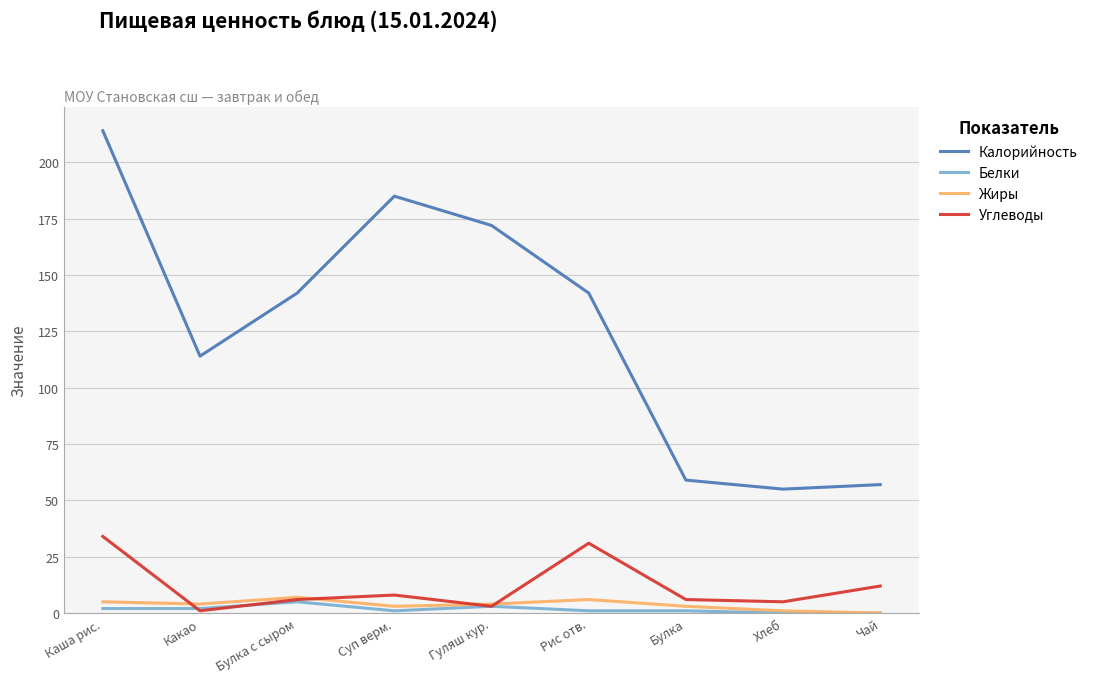

What is the total value across all series at Булка?

69